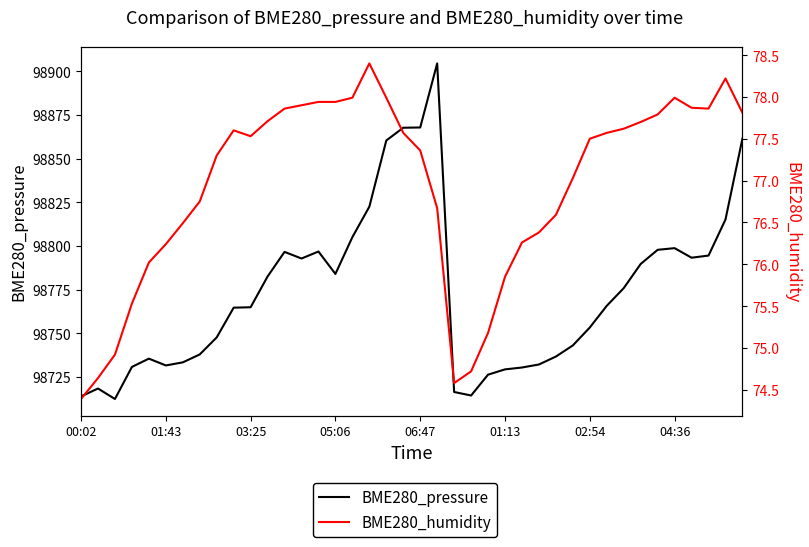

Rank the series by their average value, from lowest to highest.

BME280_humidity, BME280_pressure